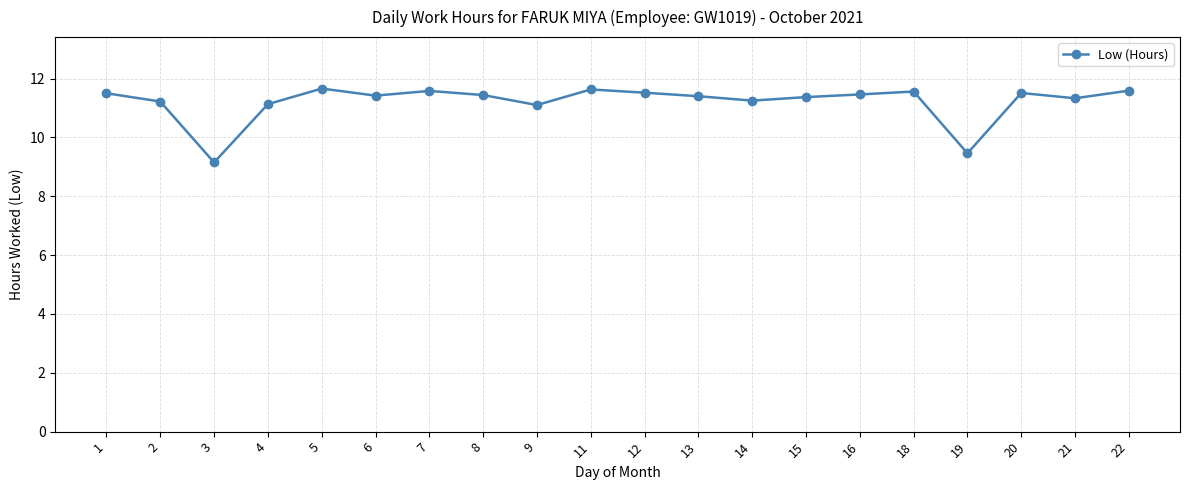

Between 14 and 7, which is larger?

7